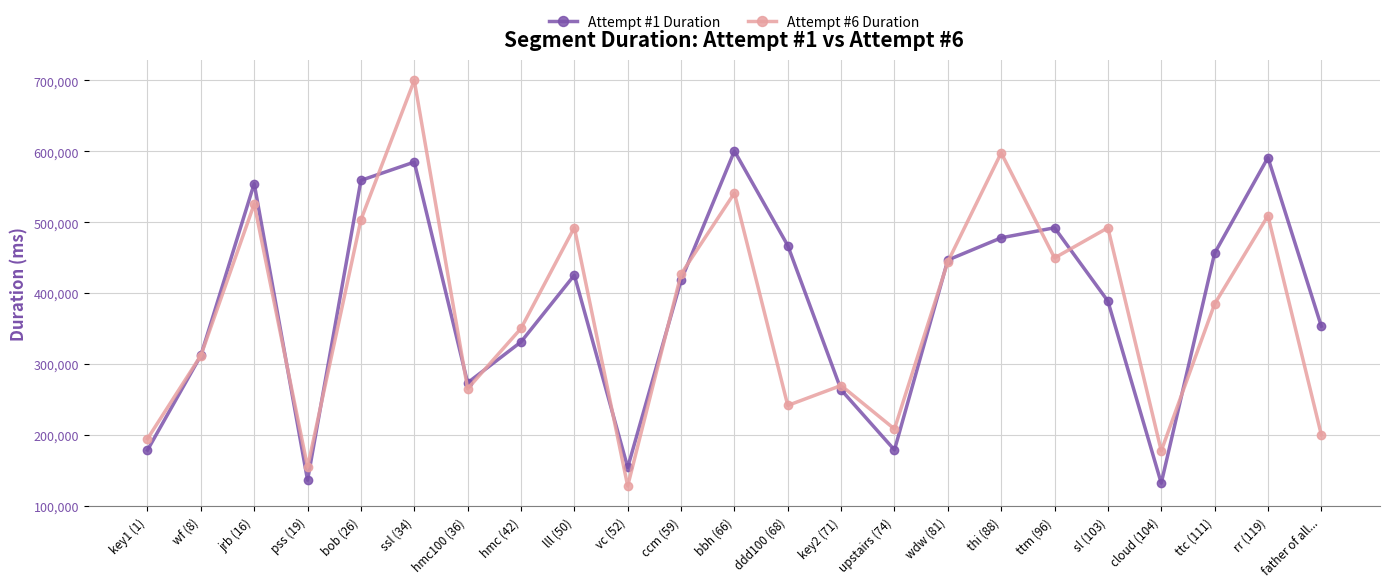

The value of Attempt #1 Duration at ttm (96) is 492204. True or false?

True